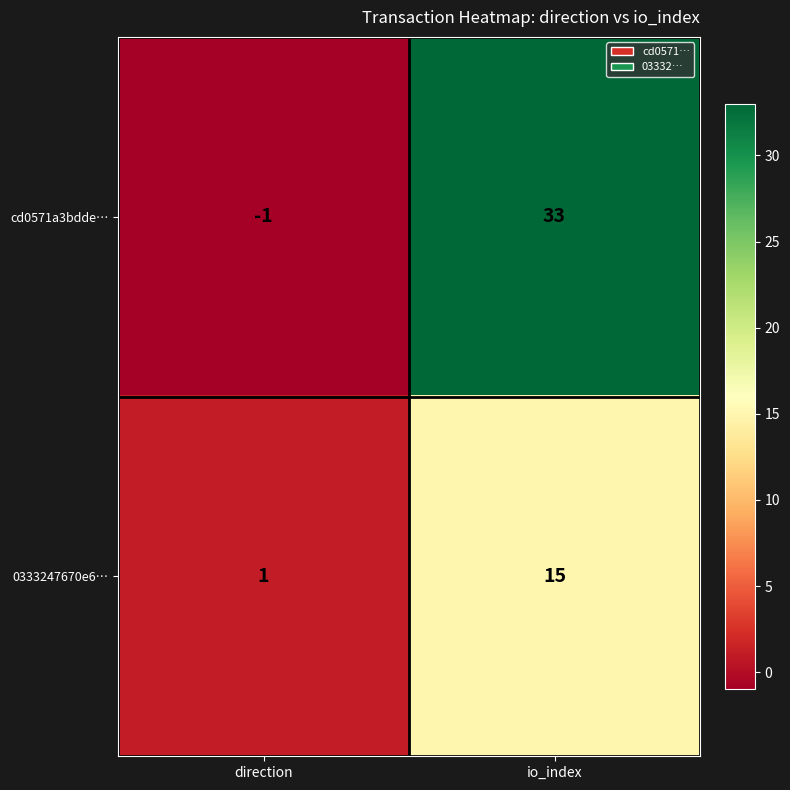

How many distinct data groups are displayed?

2